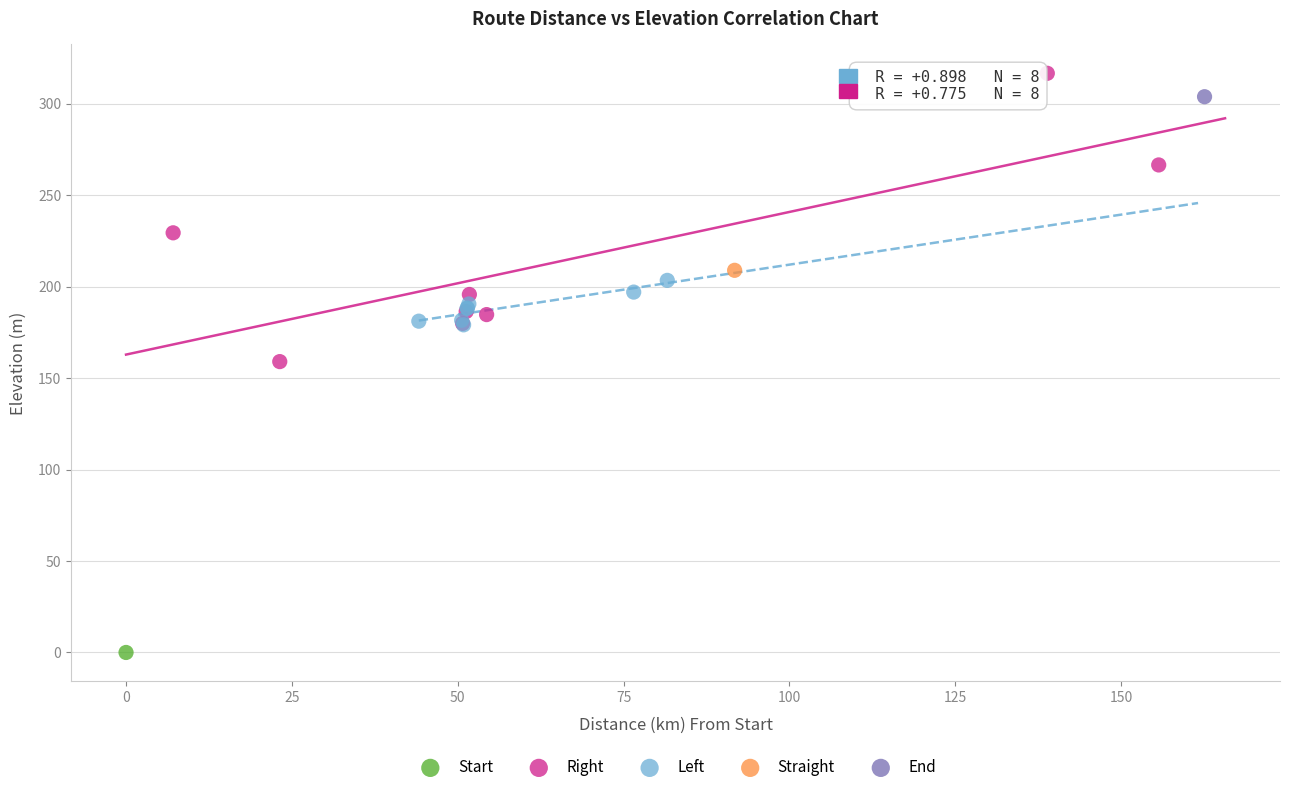

Which series contains the lowest Y value?

Start